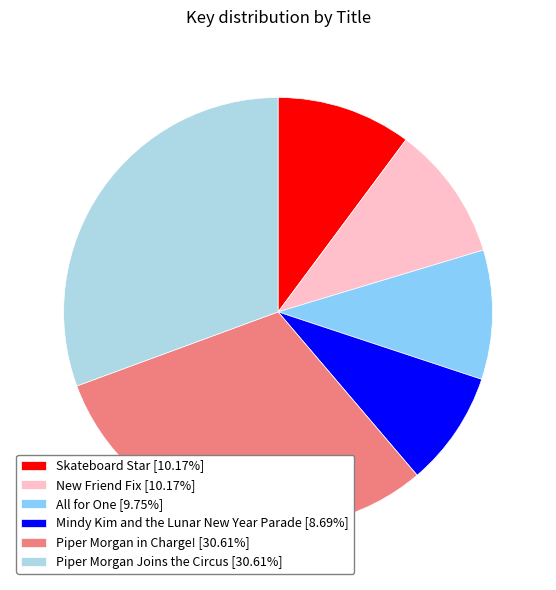

Is there a majority slice in this chart?

No